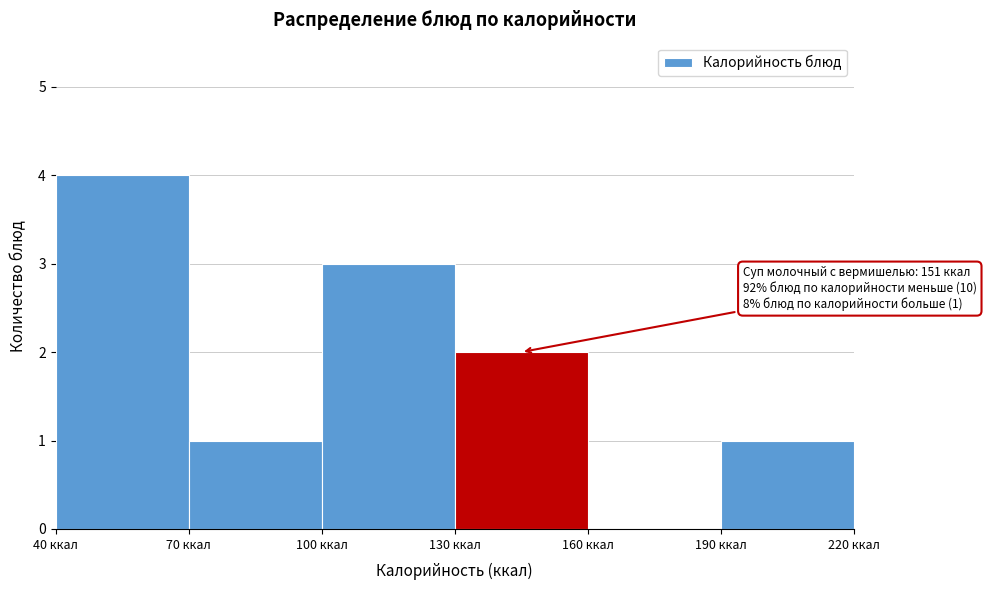

Over which range of the x-axis is the bar tallest?

40 to 70